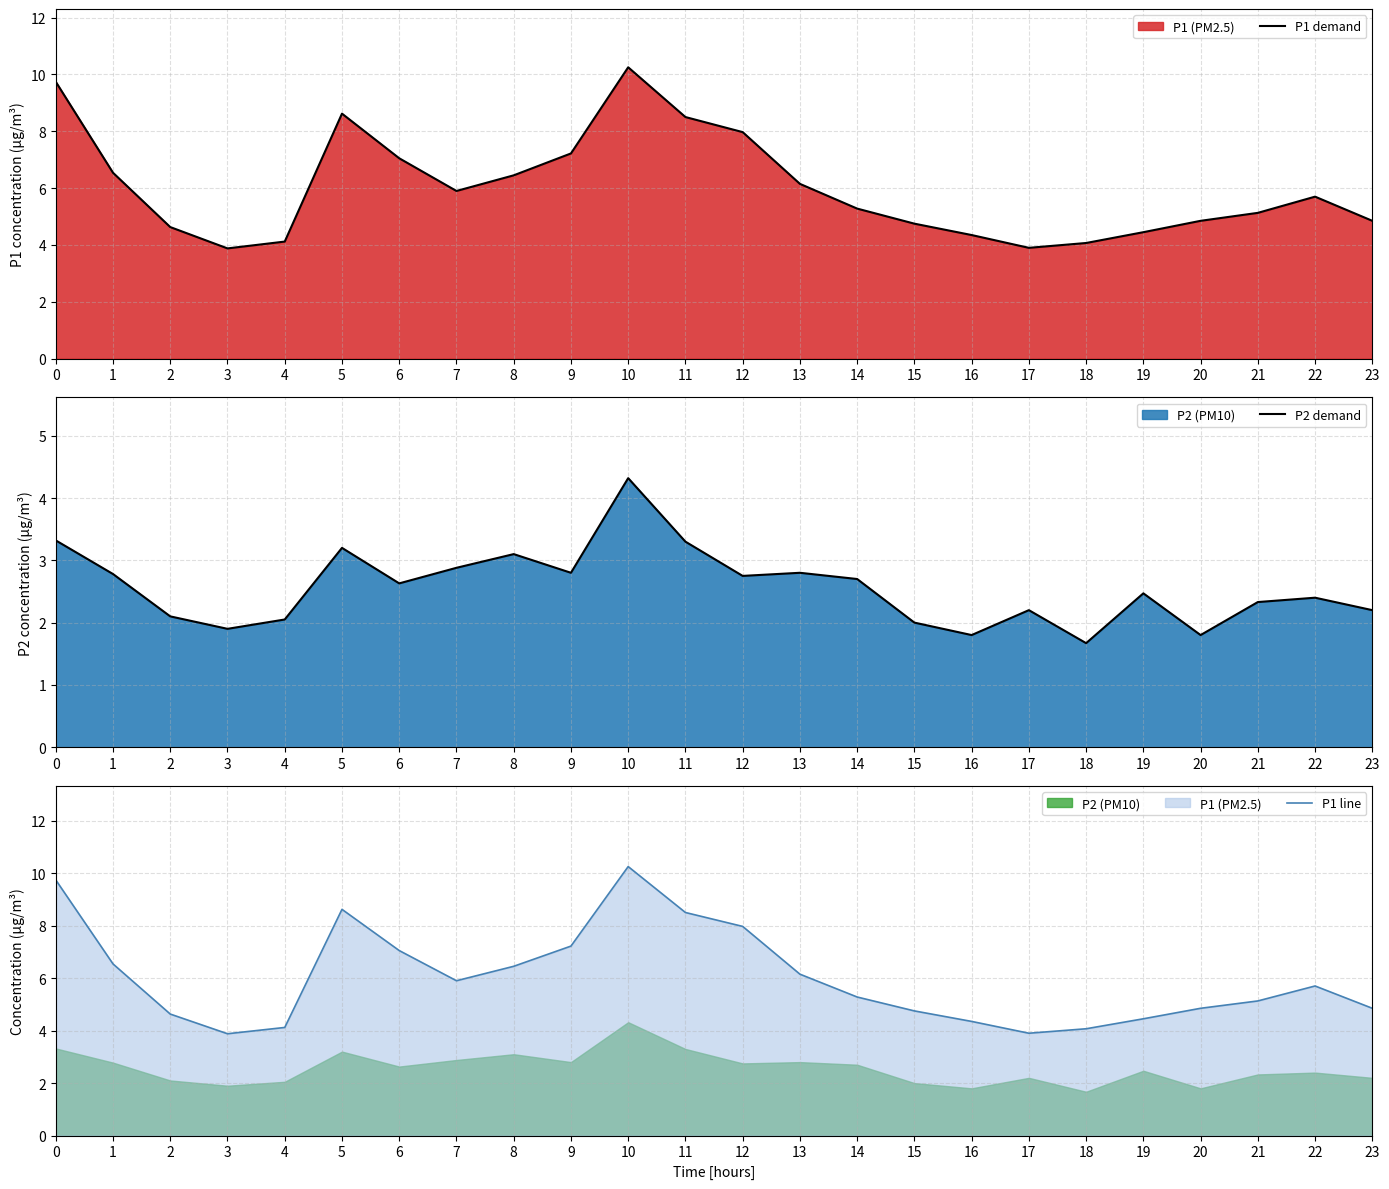

True or false: P2 demand and P1 line cross at least once.

False